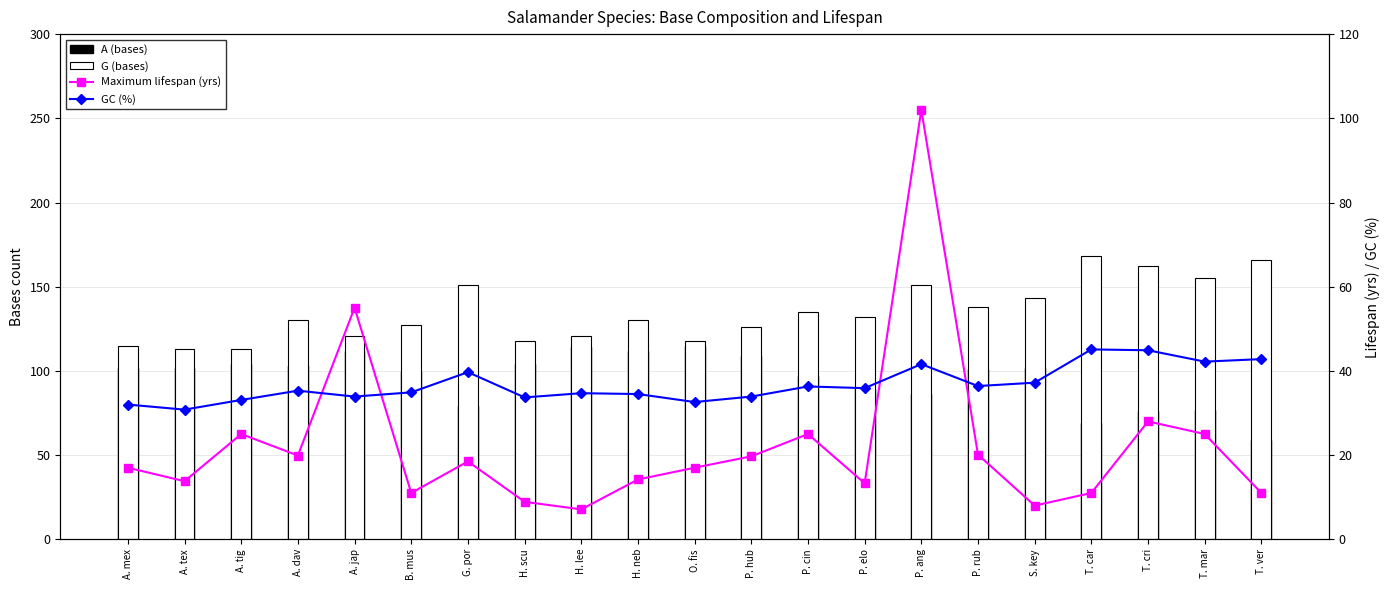

What is the maximum value for A (bases)?

115.0